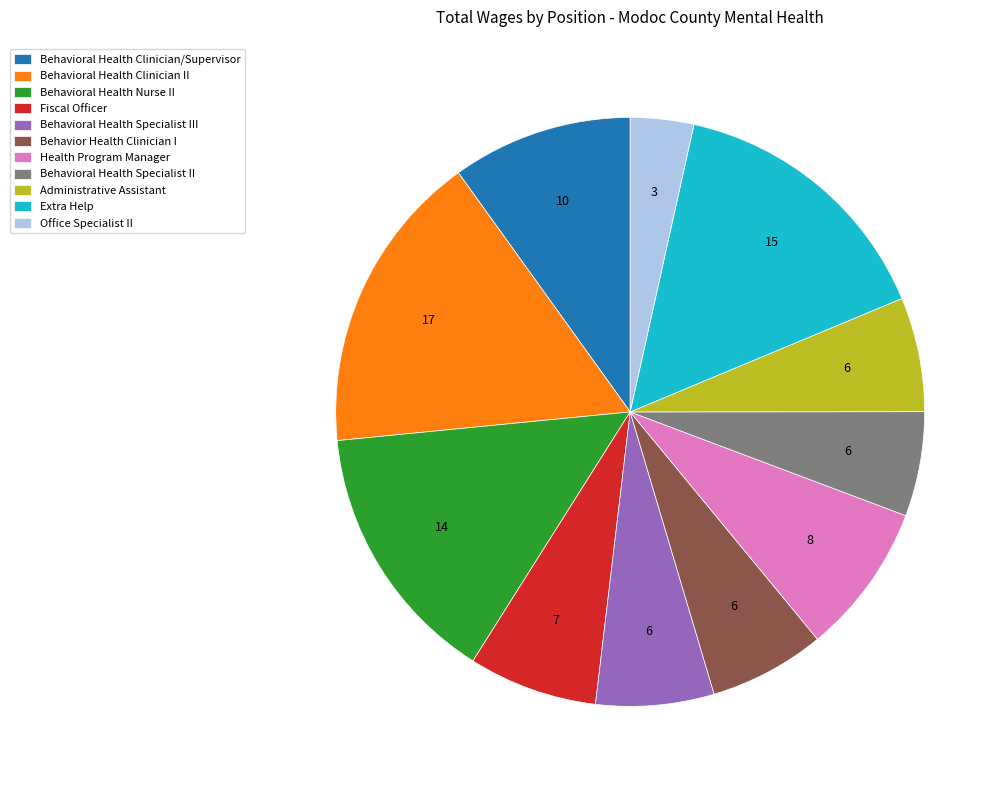

Is there a majority slice in this chart?

No